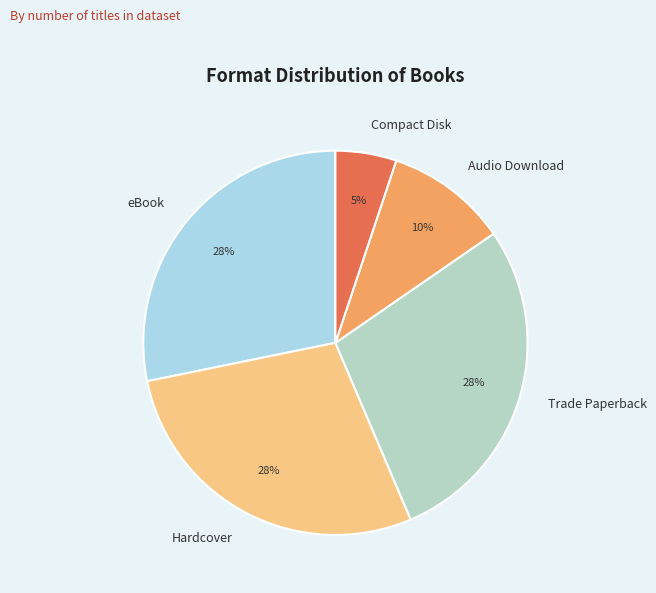

To the nearest percent, what is the difference between the largest and smallest slice percentages?

23%